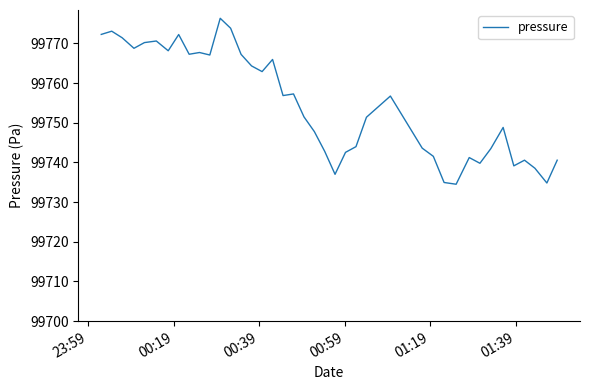

What is the minimum value shown in the chart?

99734.5